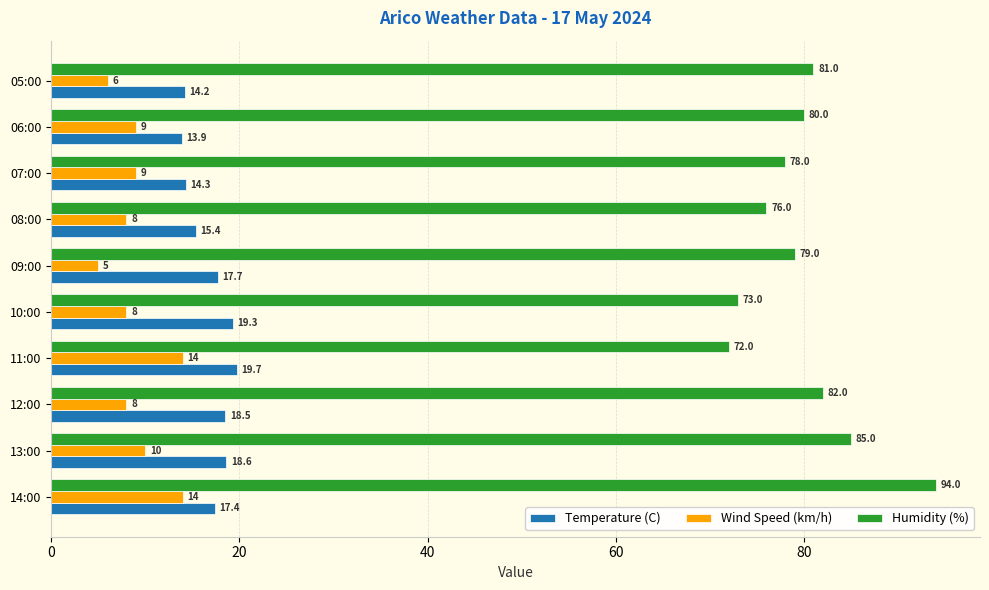

The value of Wind Speed (km/h) at 12:00 is 1.8. True or false?

False